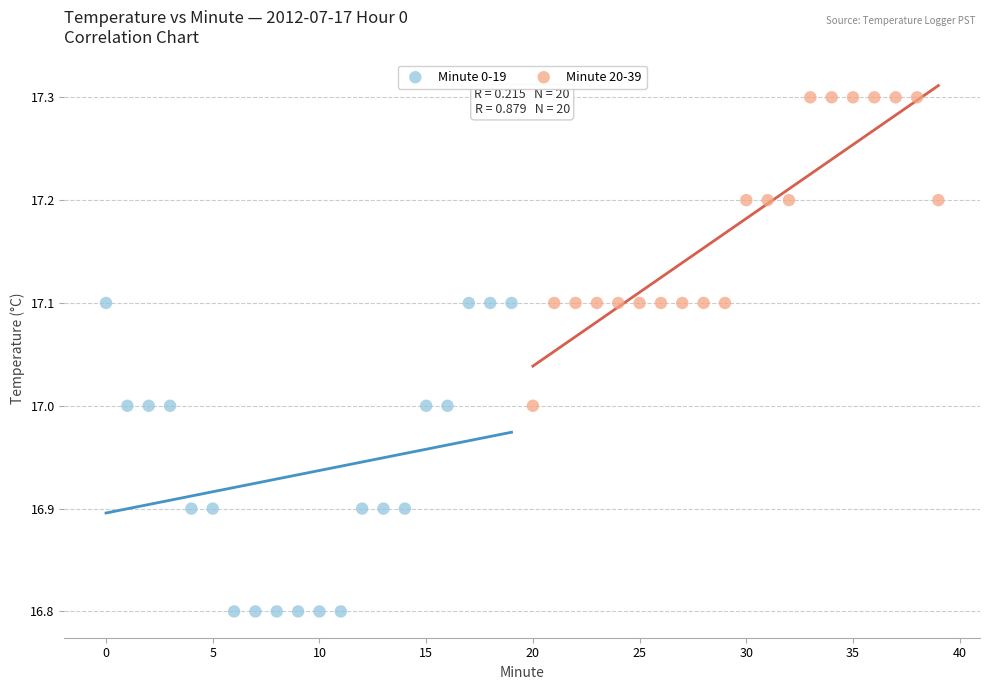

Which series contains the highest Y value?

Minute 20-39